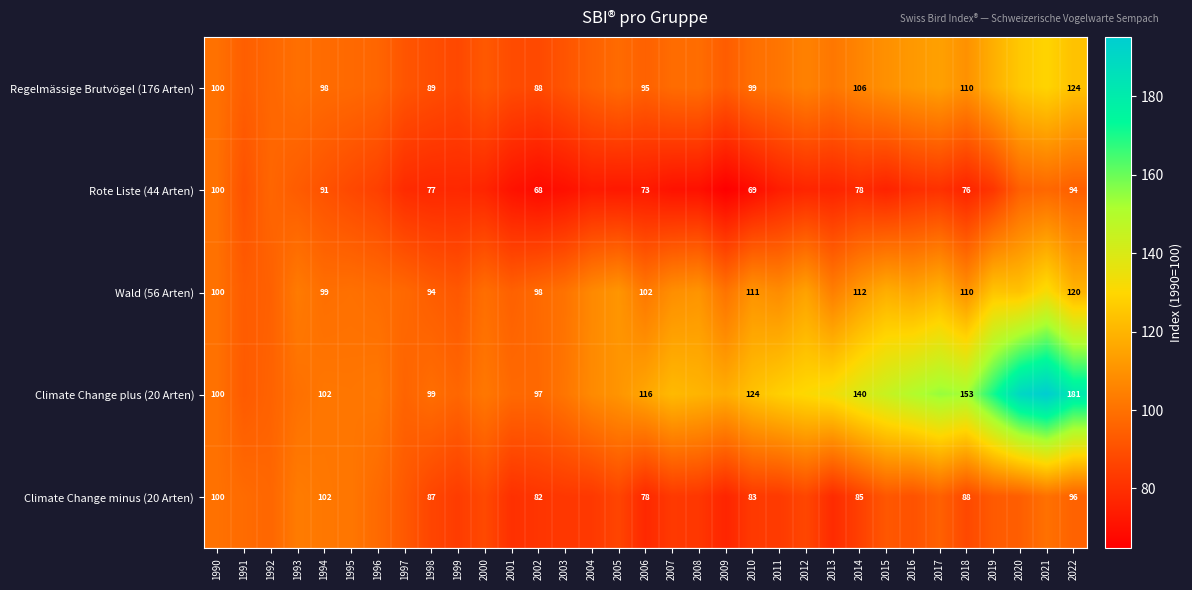

Where does the Climate Change minus (20 Arten) series first go above 87?

1990